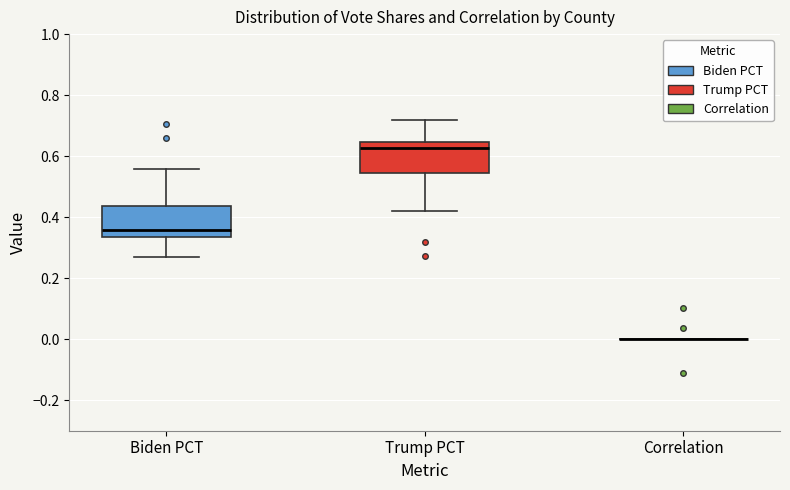

Reading left to right, read every box against the y-axis: the position of its median line, the range the box covers, and the ends of its whiskers. The values are not printed on the chart, so give them approximately, as read against the axis.

Biden PCT: median 0.36, box 0.34 to 0.44, whiskers 0.26 to 0.56
Trump PCT: median 0.62, box 0.54 to 0.64, whiskers 0.42 to 0.72
Correlation: box collapsed to a line at 0.00, whiskers 0.00 to 0.00